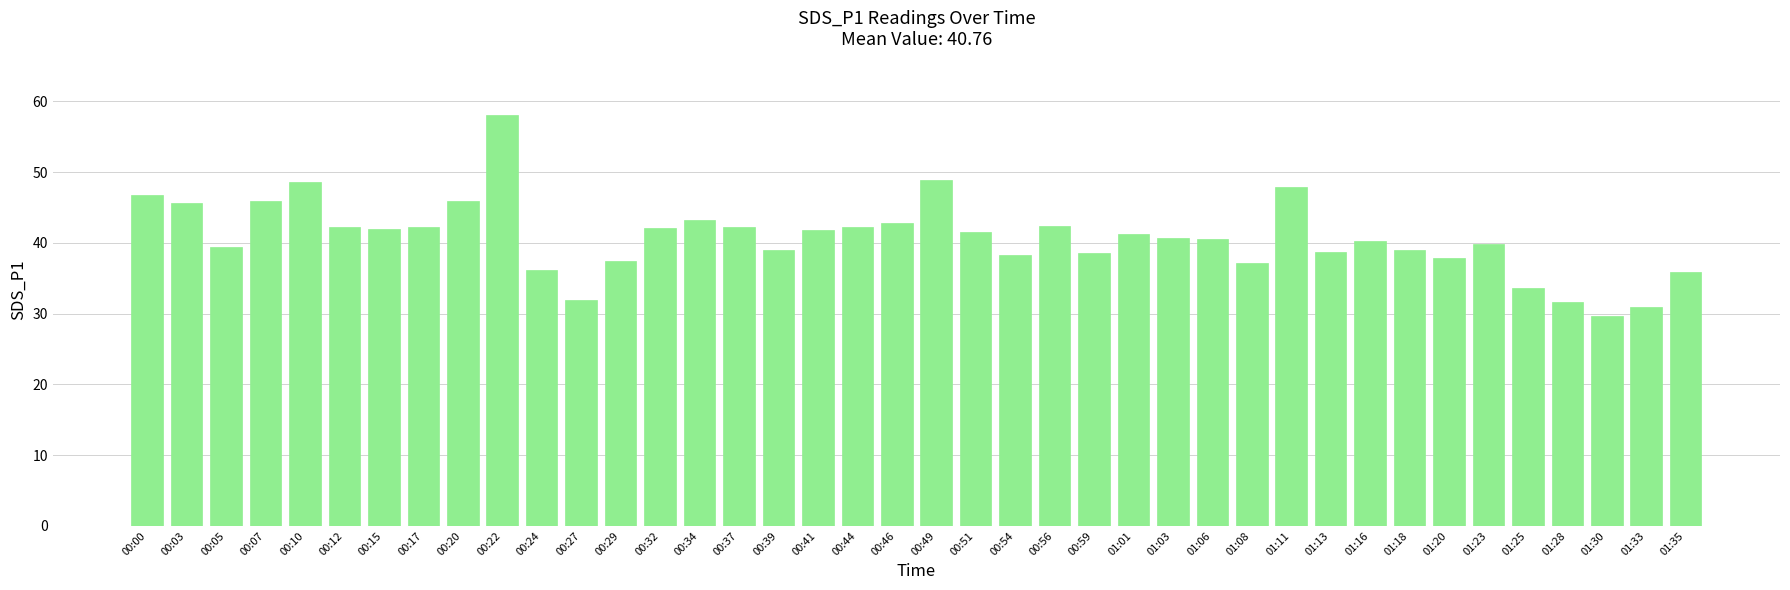

What is the value of the 39th bar from the left?

30.9